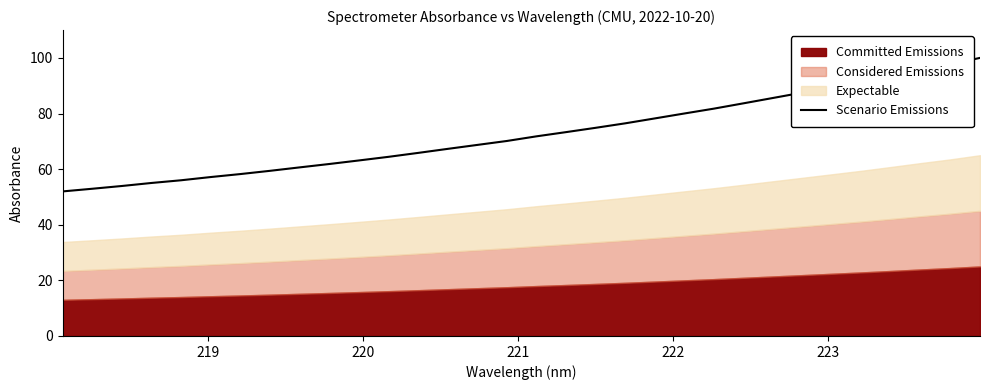

Reading left to right, list all the values displayed in this chart.

52.0	52.9	53.9	55.0	56.0	57.2	58.2	59.4	60.6	61.8	63.1	64.4	65.8	67.3	68.7	70.1	71.8	73.3	74.9	76.5	78.2	80.0	81.8	83.7	85.6	87.5	89.5	91.4	93.5	95.7	97.7	100.0